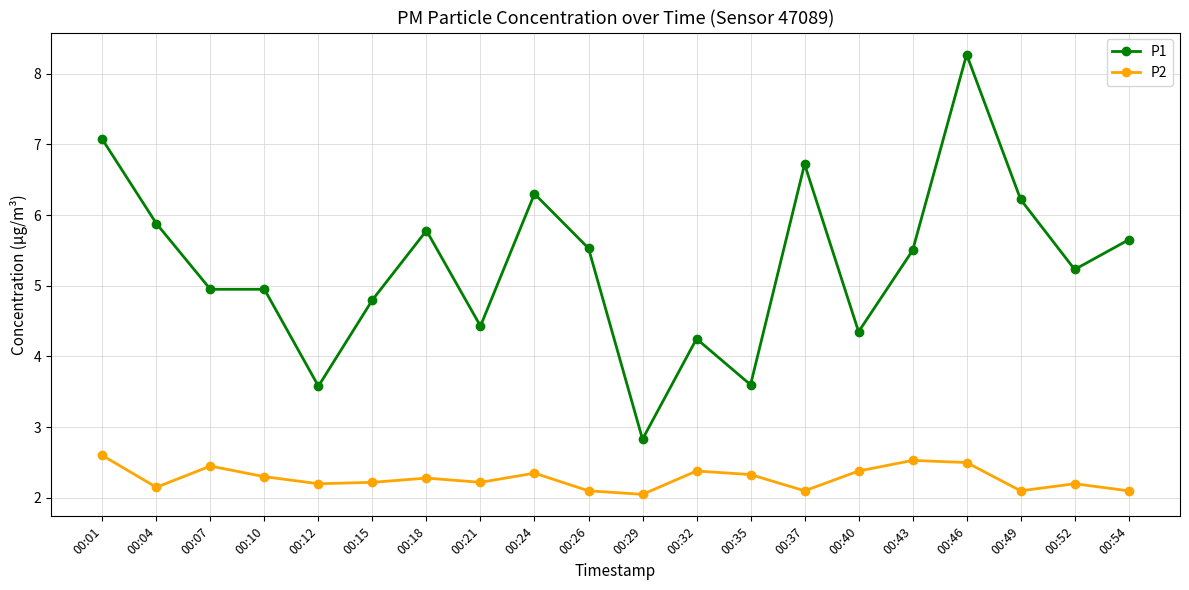

At which label does P1 reach its peak?

00:46